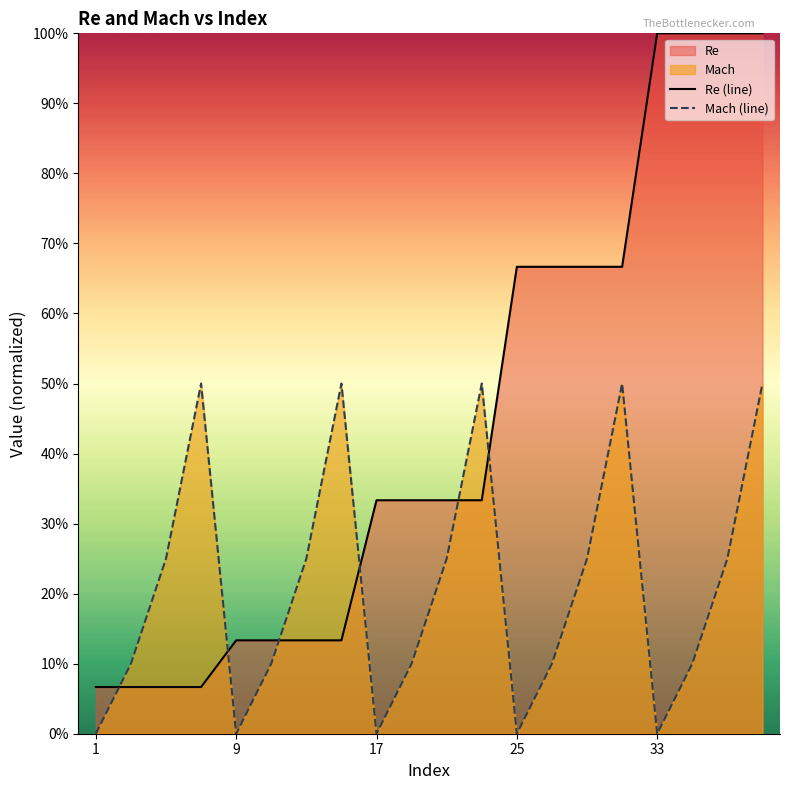

Does the chart display data point markers on the line(s)?

No